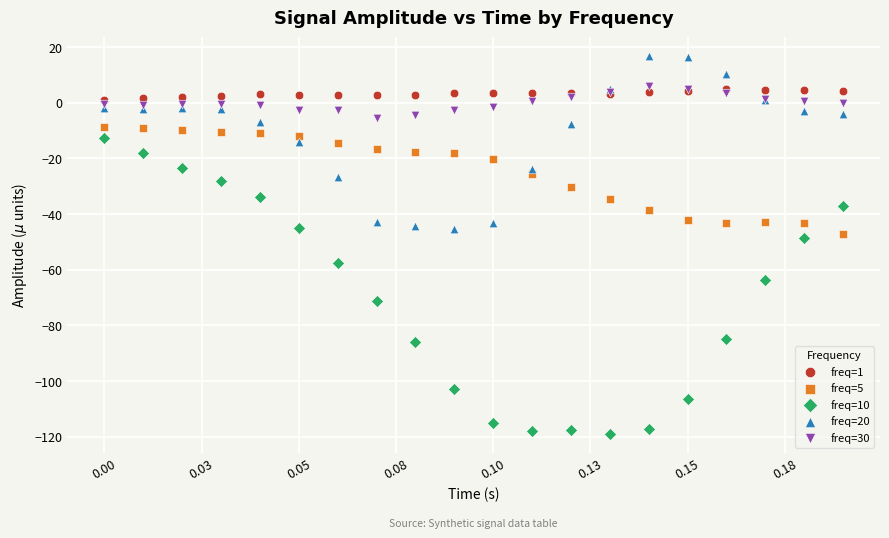

What are all the series names shown in the legend?

freq=1, freq=5, freq=10, freq=20, freq=30